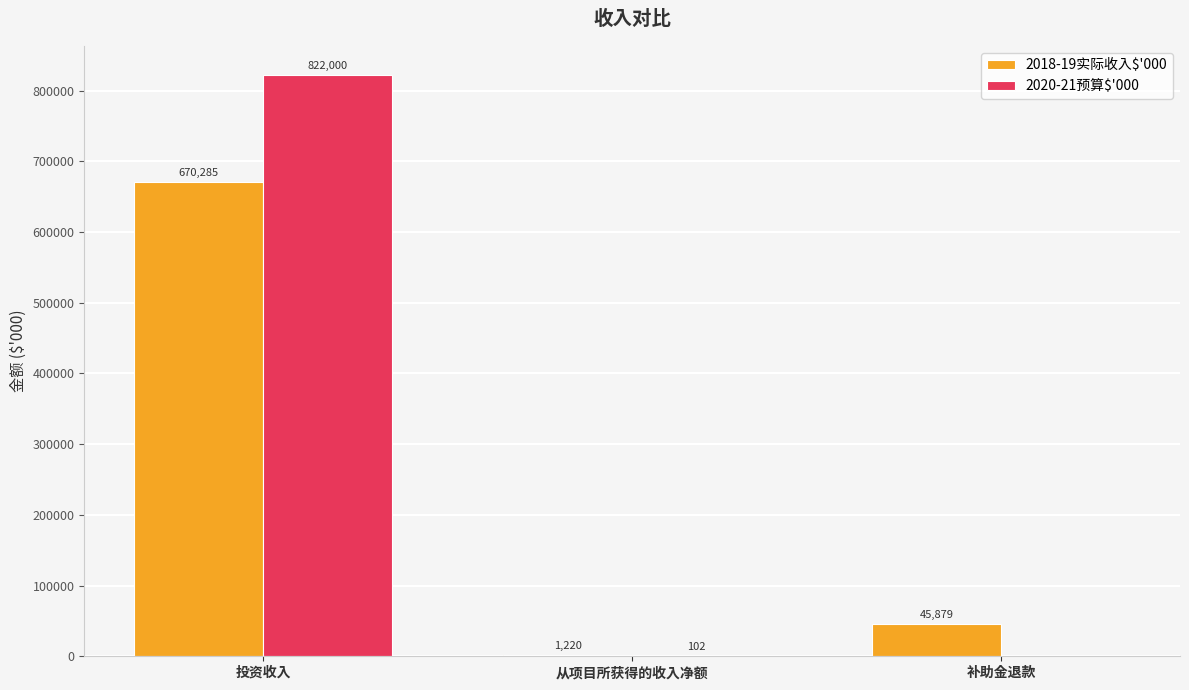

The 2018-19实际收入$'000 series shows 1220 at 从项目所获得的收入净额. True or false?

True